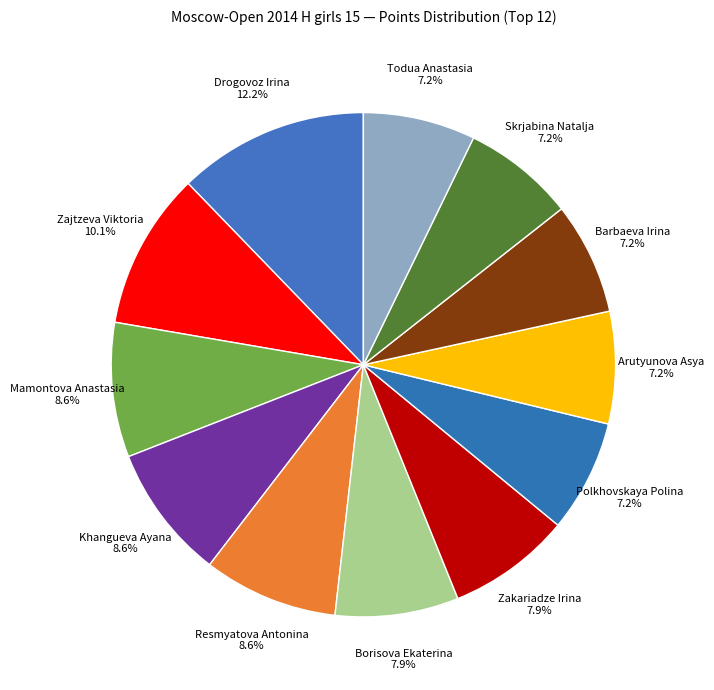

To the nearest percent, what is the difference between the largest and smallest slice percentages?

5%